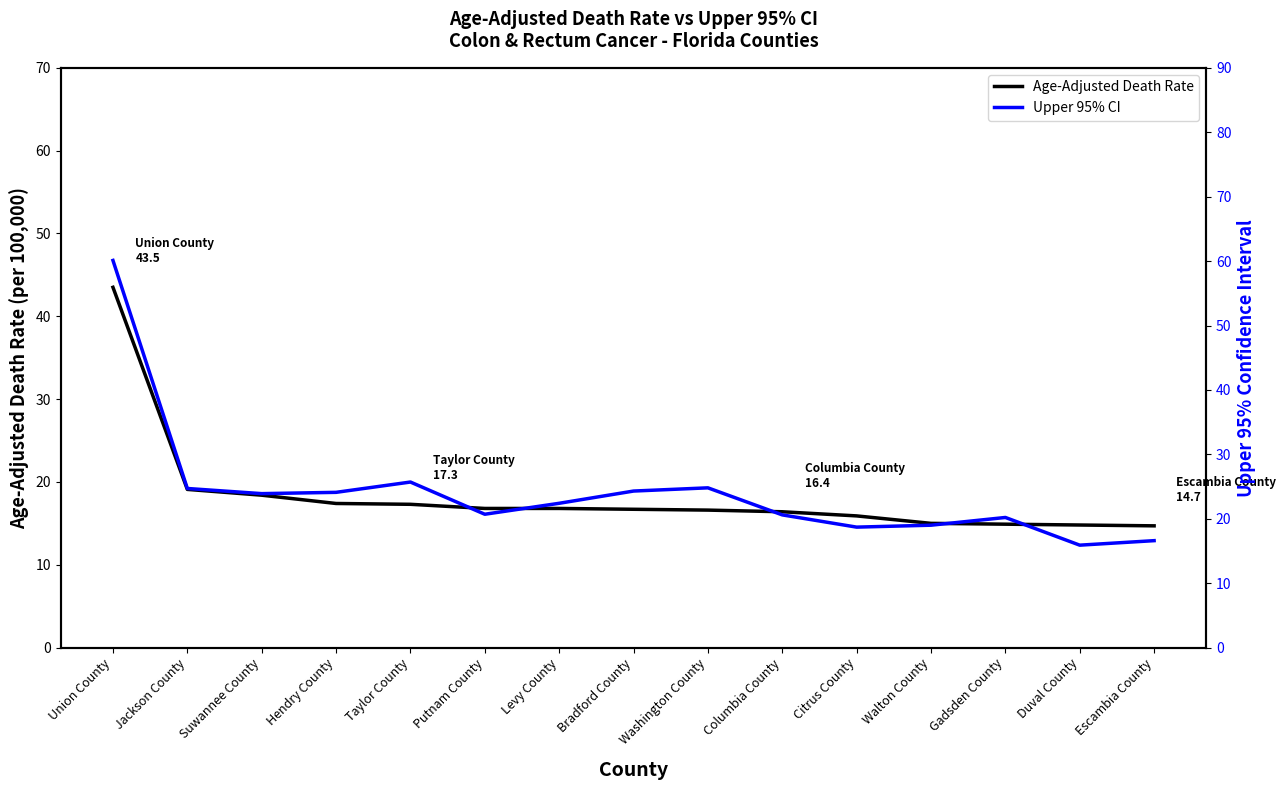

Which series has the widest spread of values?

Upper 95% CI